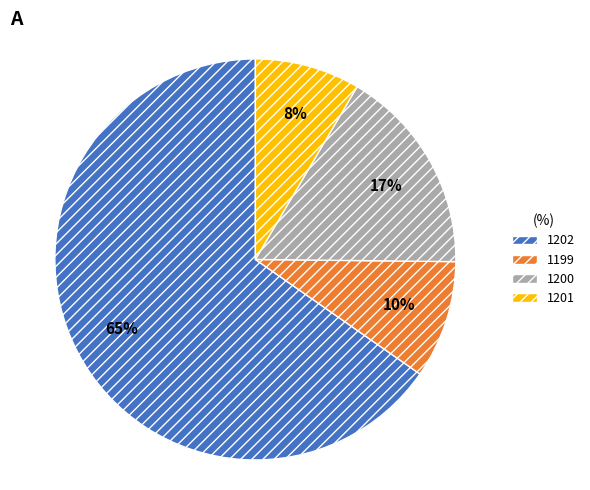

Which category has the biggest portion of the pie?

1202